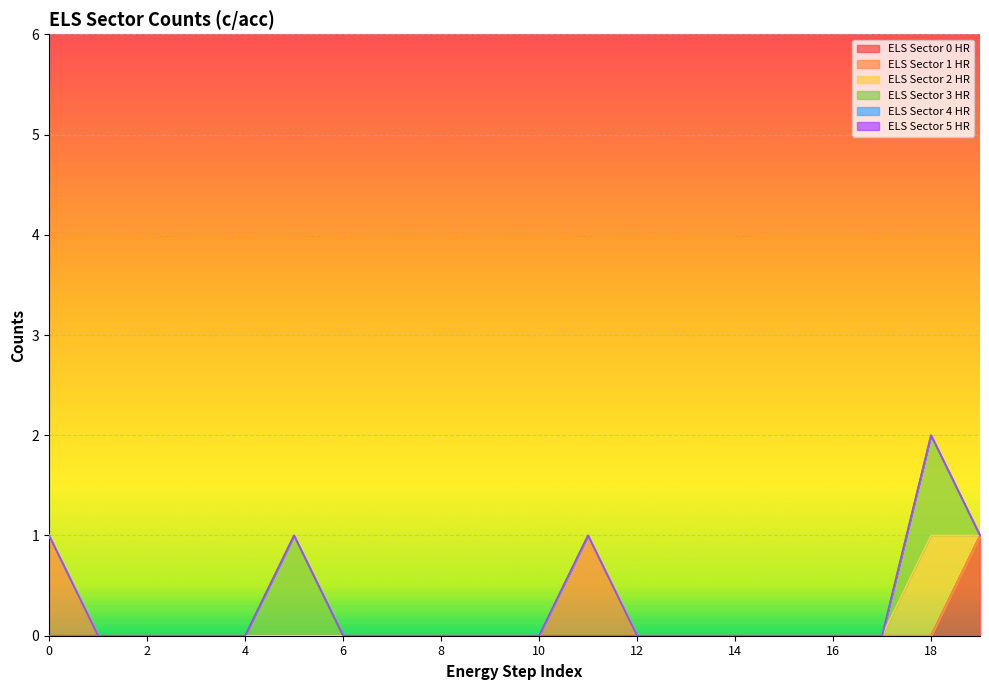

The ELS Sector 3 HR series shows 0 at 2. True or false?

True